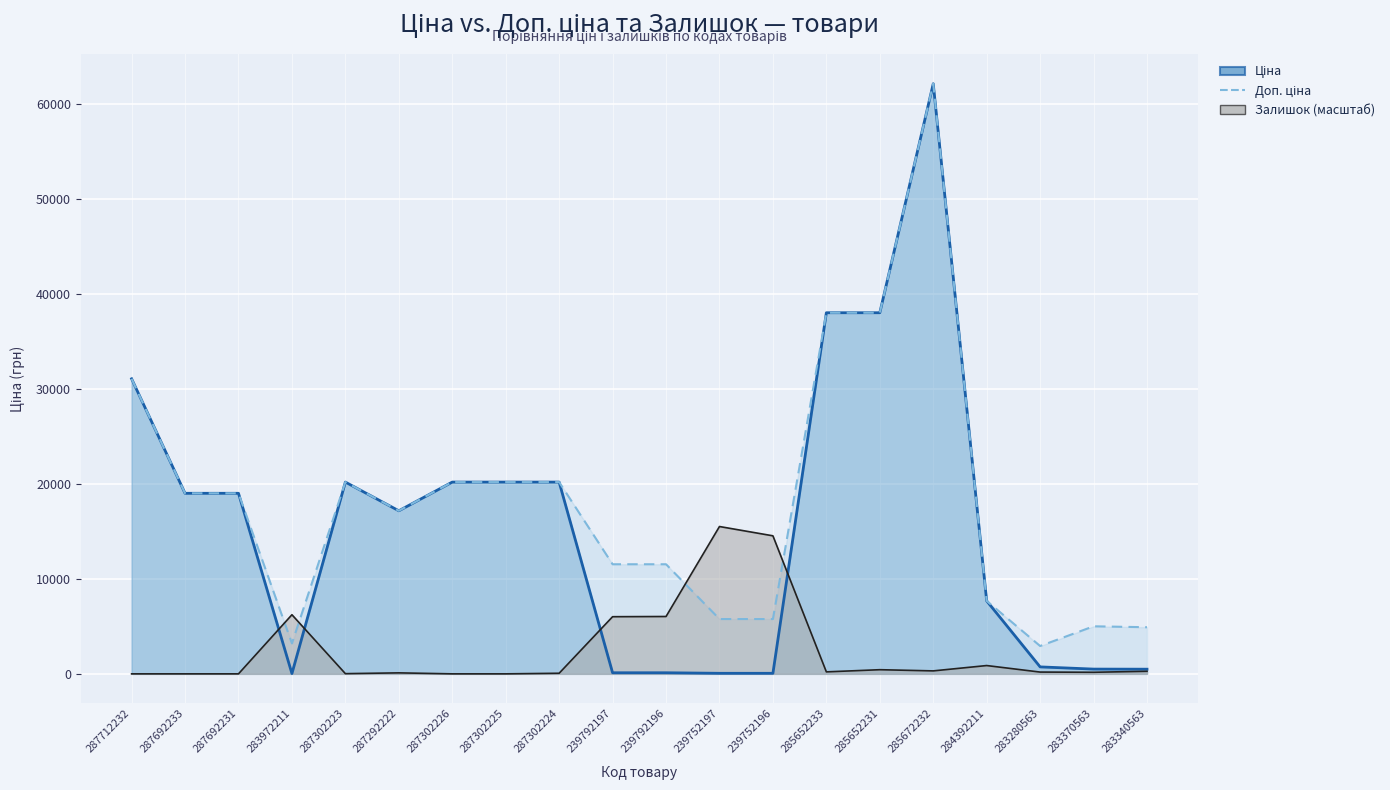

What is the value of the Доп. ціна point at the 9th from the left?

20186.0